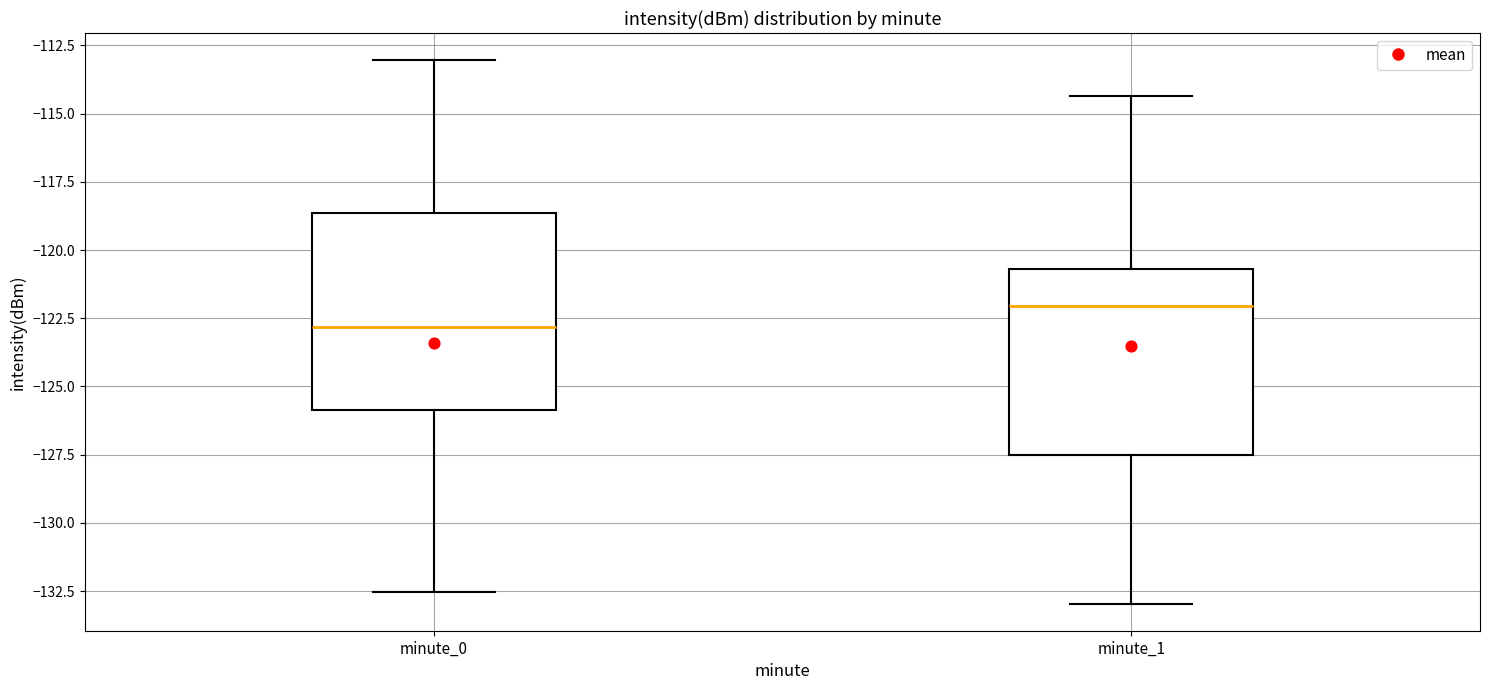

Where is the upper edge of the box for minute_1 on the y-axis? The values are not printed on the chart, so give them approximately, as read against the axis.

-120.5